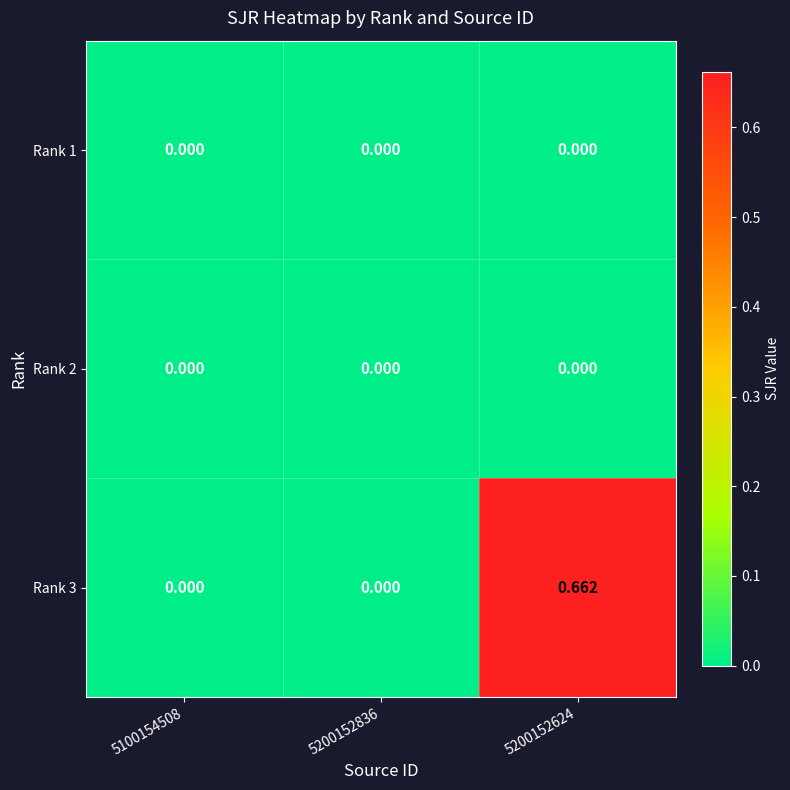

Reading right to left, what are all the values shown in this chart?

Rank 1: 5200152624=0.0	5200152836=0.0	5100154508=0.0
Rank 2: 5200152624=0.0	5200152836=0.0	5100154508=0.0
Rank 3: 5200152624=0.7	5200152836=0.0	5100154508=0.0